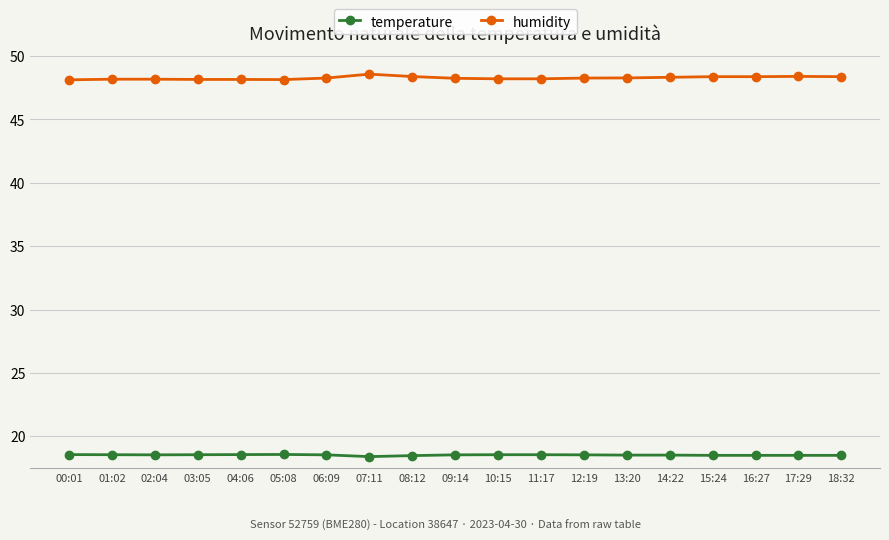

Which series has the widest spread of values?

humidity